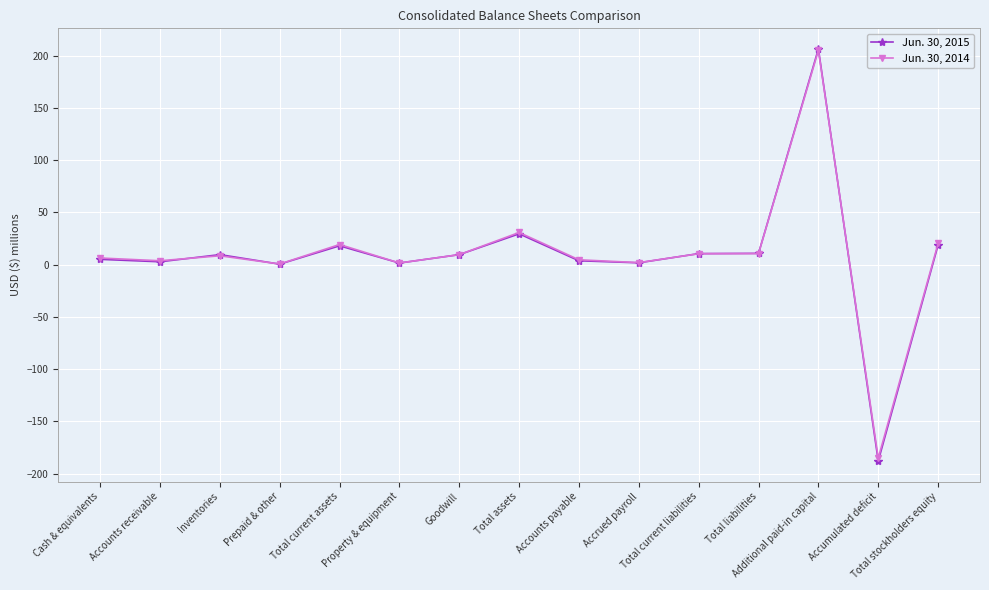

Is it true that Jun. 30, 2015 equals 10.5 at Total current liabilities?

True